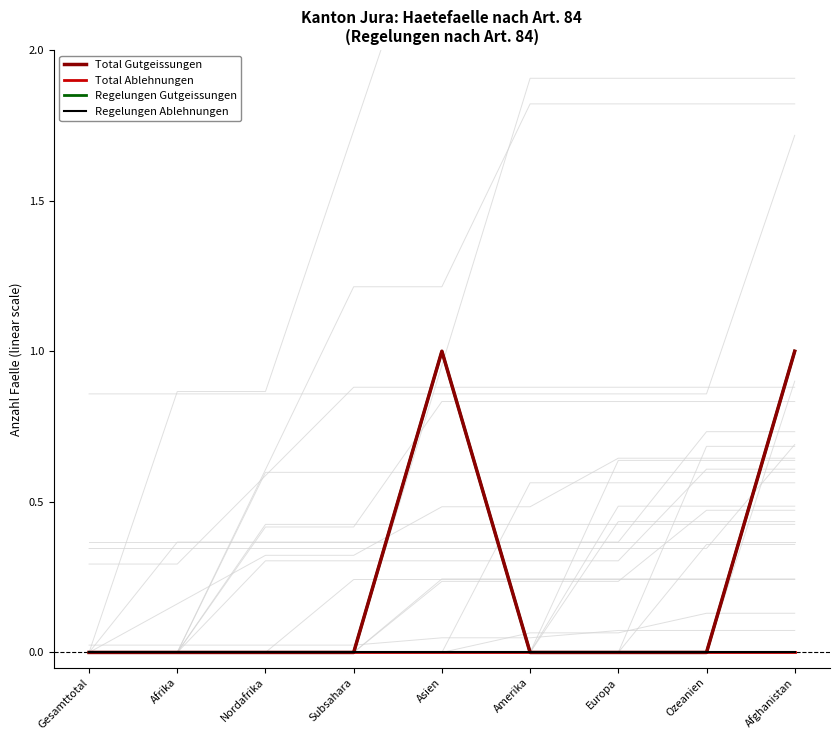

True or false: Regelungen Ablehnungen has more than 1 interior local peaks.

False